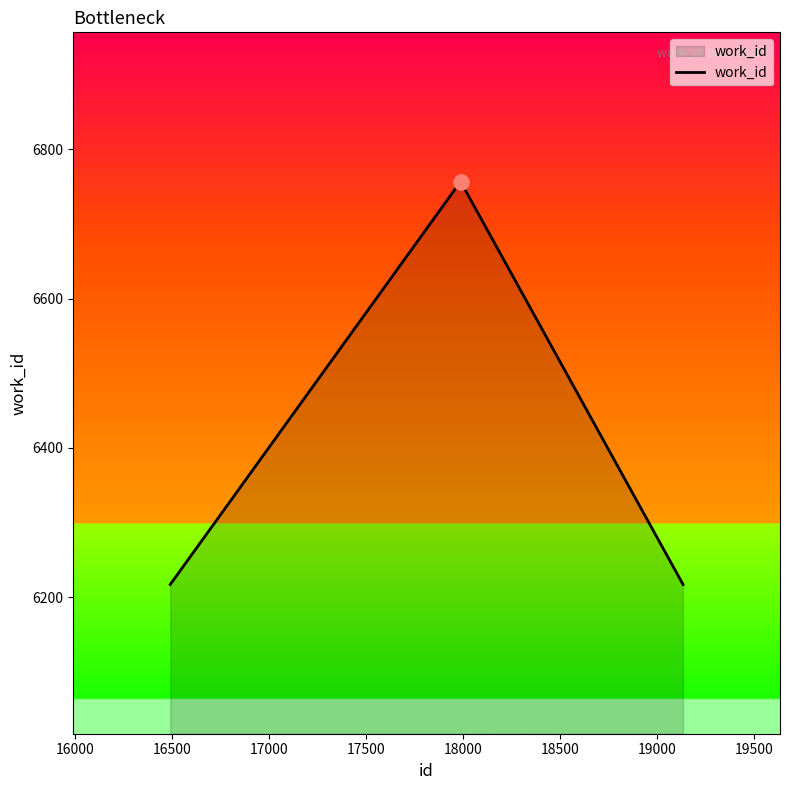

What is the difference between the maximum and minimum values?

540